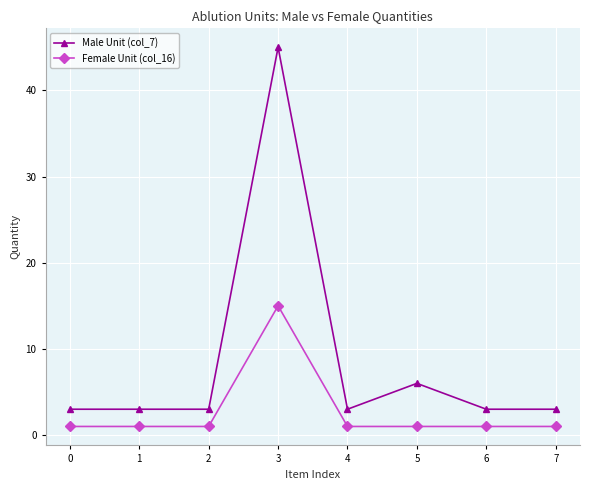

Reading right to left, what are all the values shown in this chart?

Male Unit (col_7): 3	3	6	3	45	3	3	3
Female Unit (col_16): 1	1	1	1	15	1	1	1